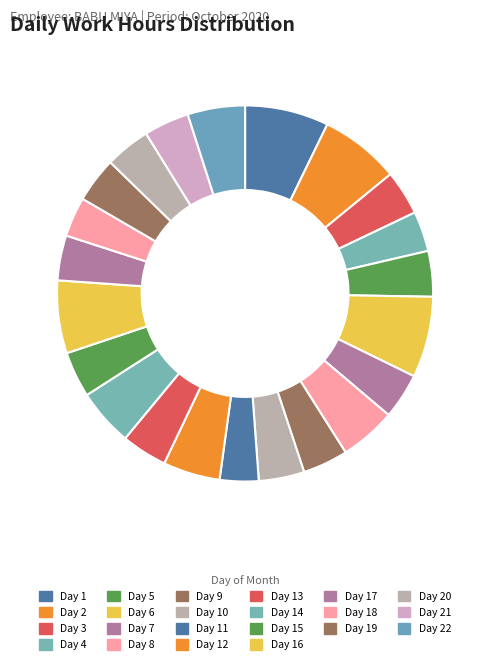

How many segments does this pie chart have?

22